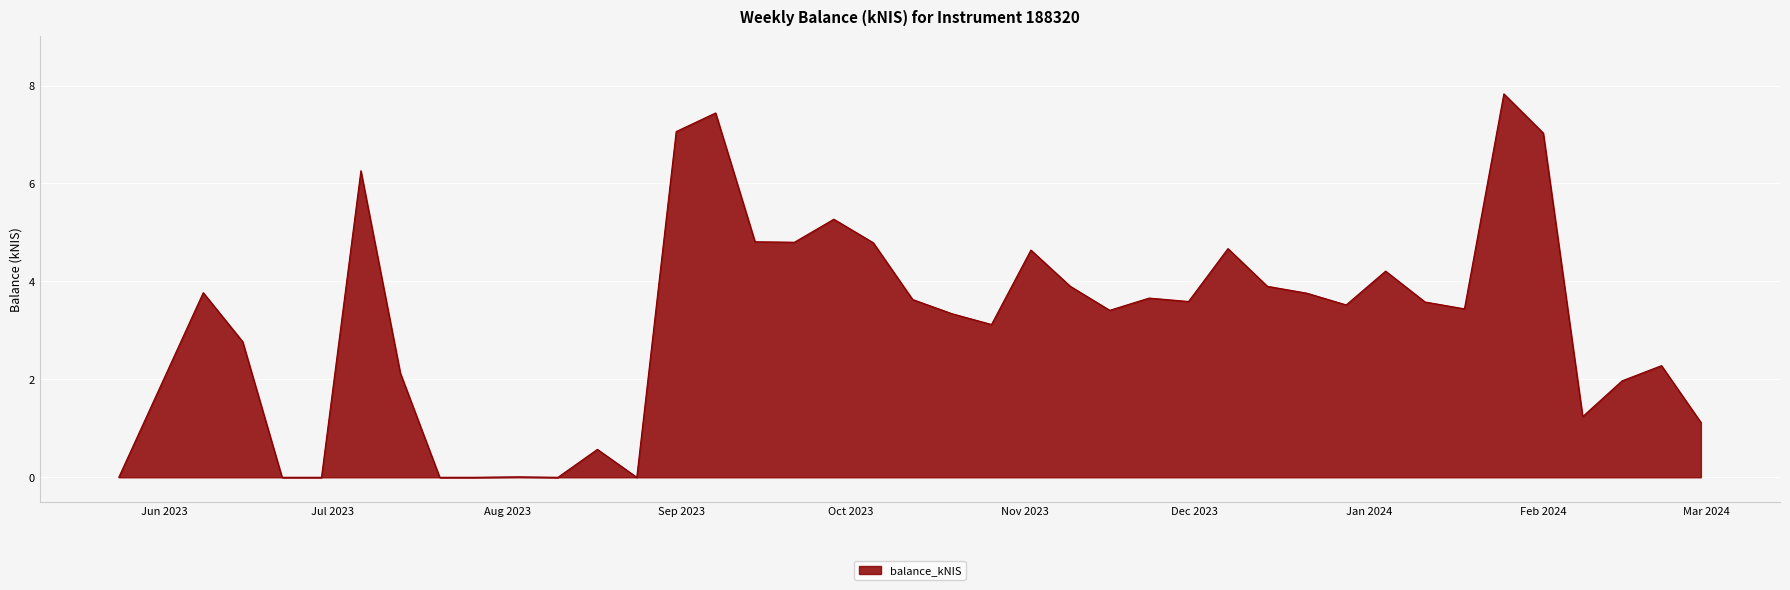

What is the maximum value shown in the chart?

7.8